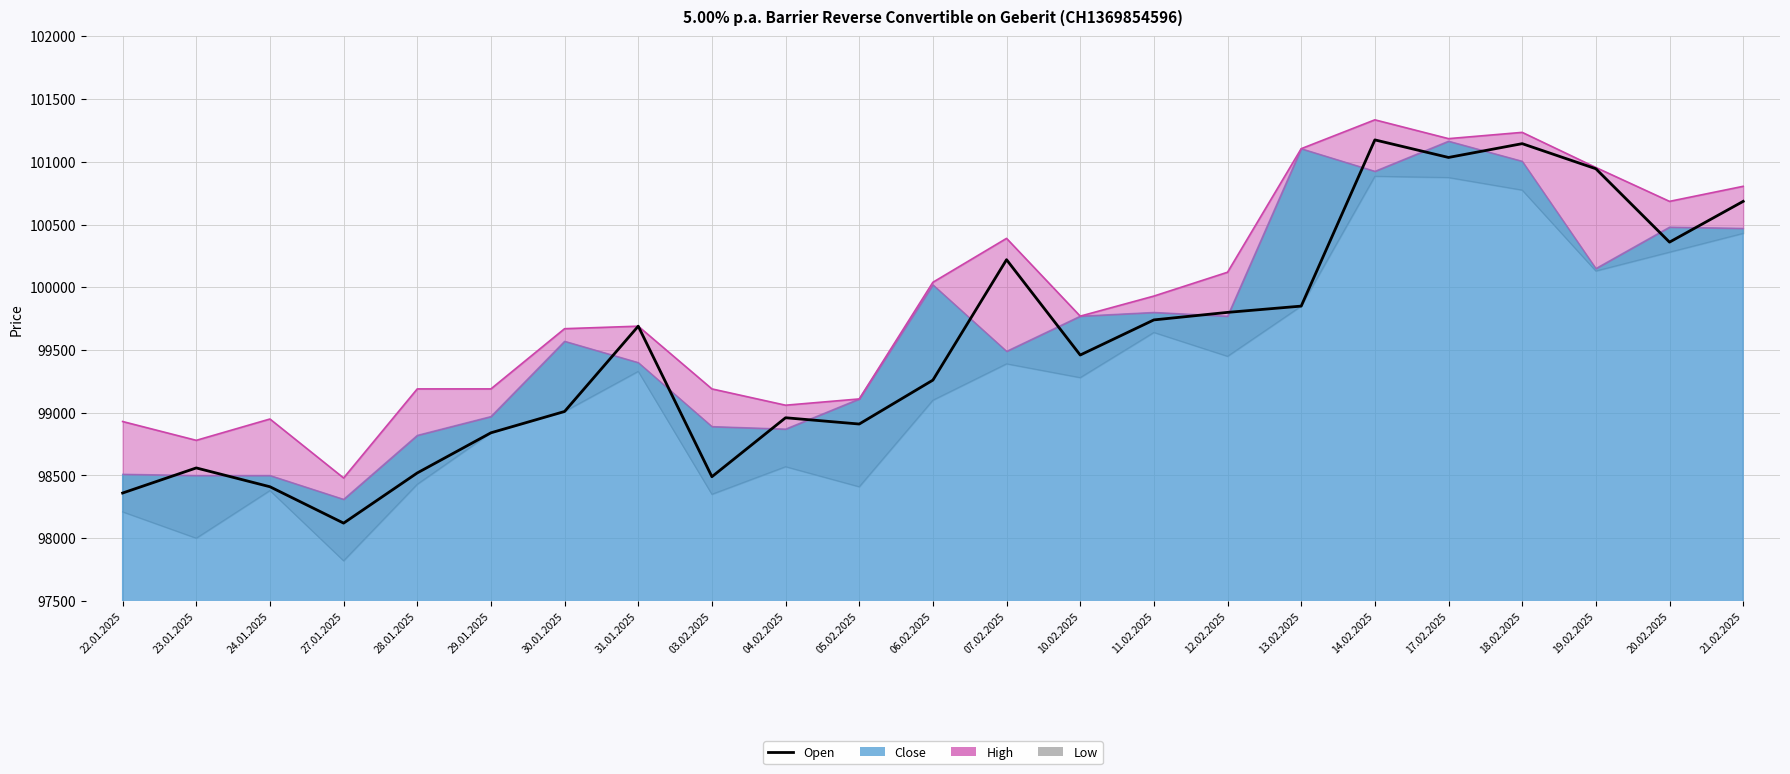

How many lines are shown in the chart?

1